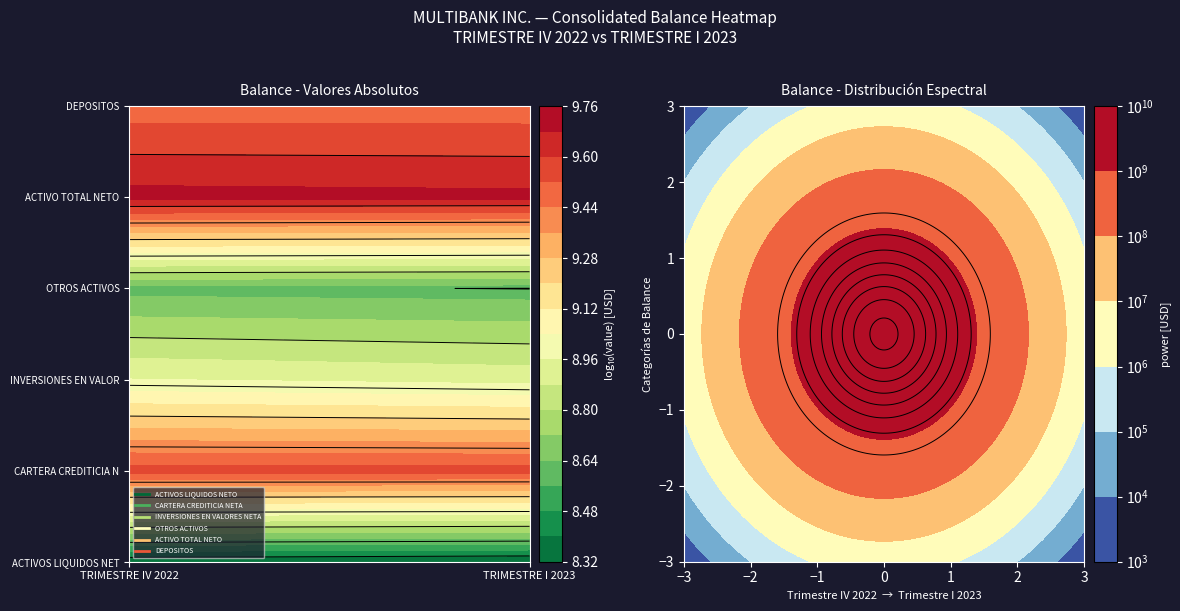

At how many categories does at least one series exceed 797671858?

2